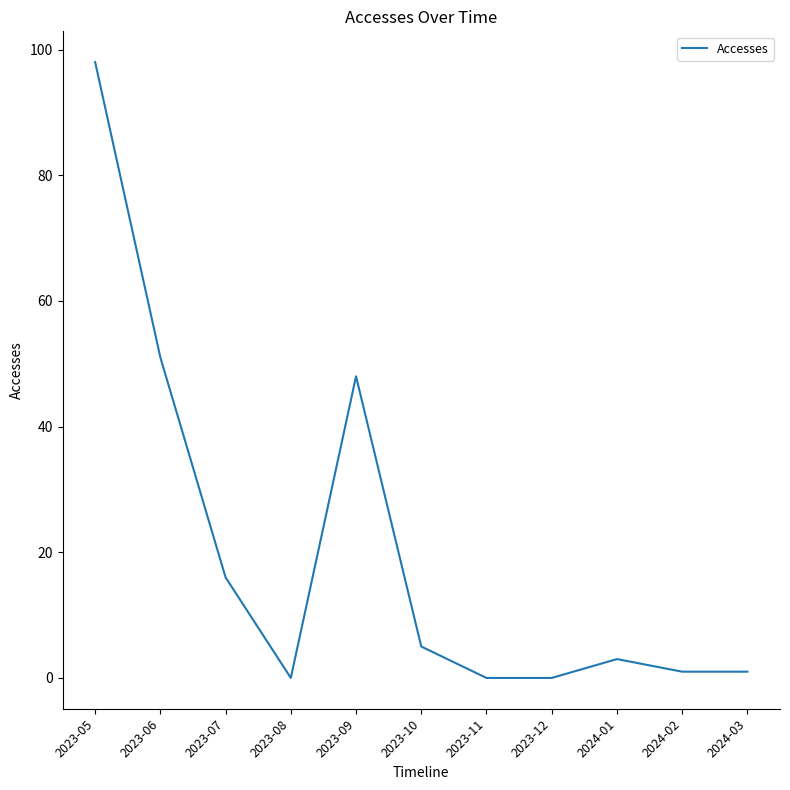

Reading left to right, transcribe all the data shown in this chart.

2023-05=98	2023-06=51	2023-07=16	2023-08=0	2023-09=48	2023-10=5	2023-11=0	2023-12=0	2024-01=3	2024-02=1	2024-03=1